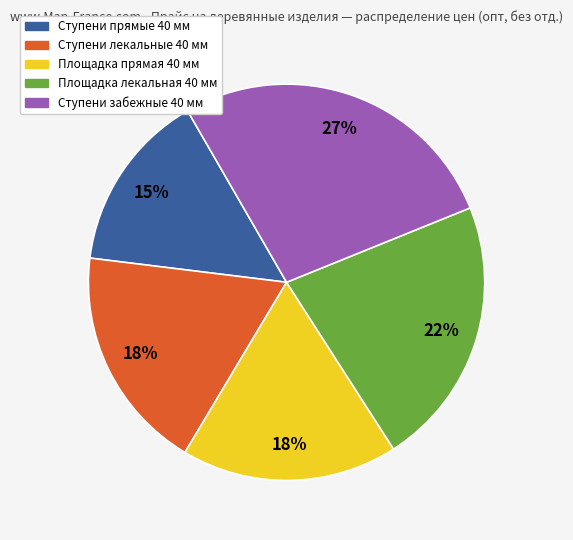

Does any single category account for the majority?

No